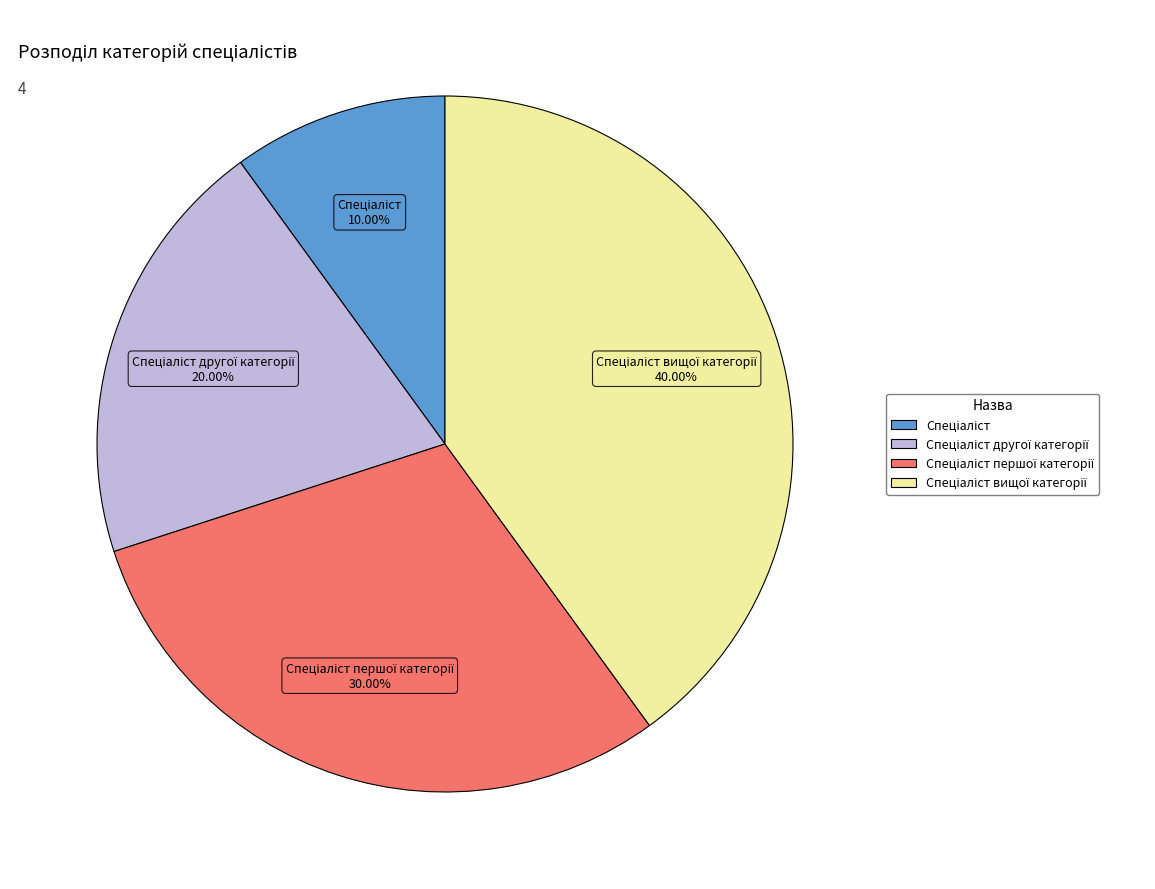

Is there any slice that represents more than half of the pie?

No